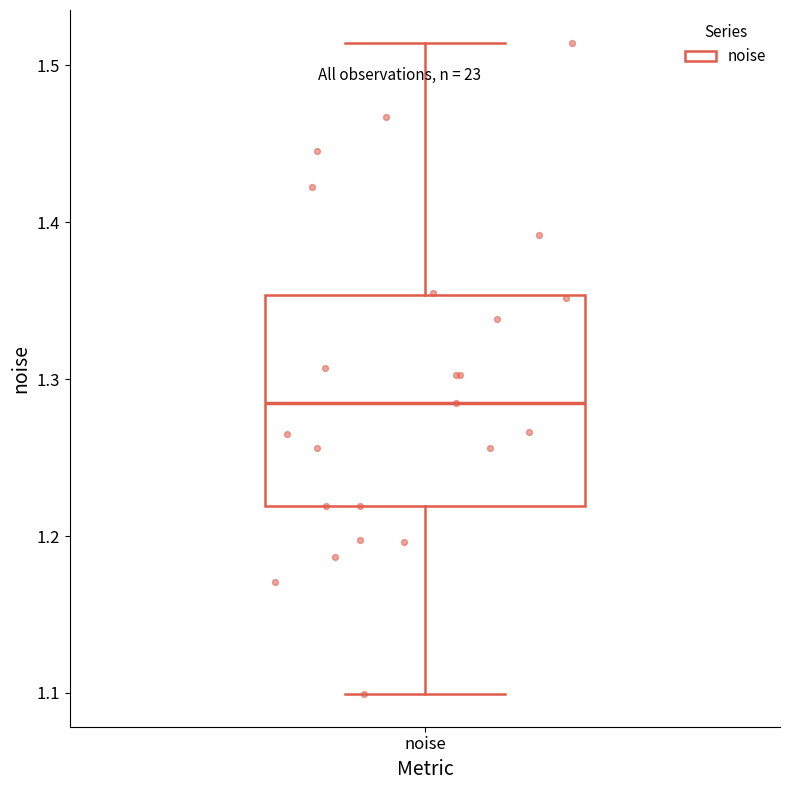

Read this box plot against the y-axis: the position of the median line, the range covered by the box, and the ends of both whiskers. The values are not printed on the chart, so give them approximately, as read against the axis.

median 1.28, box 1.22 to 1.35, whiskers 1.10 to 1.51